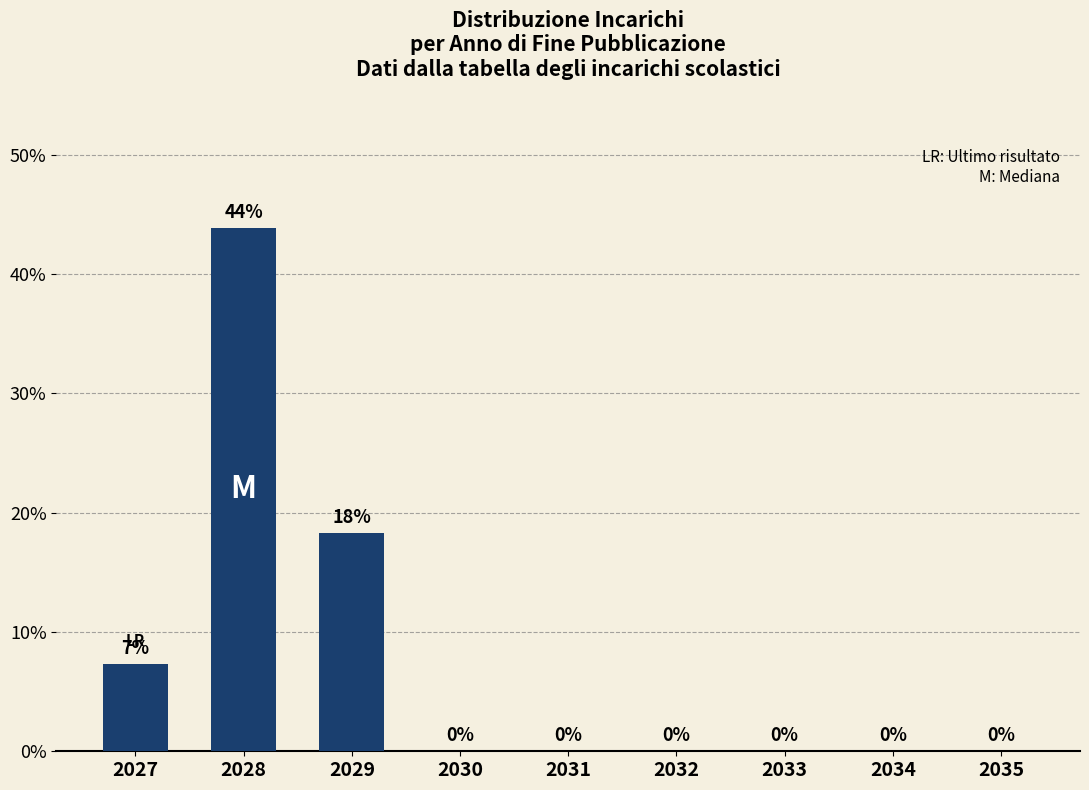

At which label is the value closest to 21?

2029